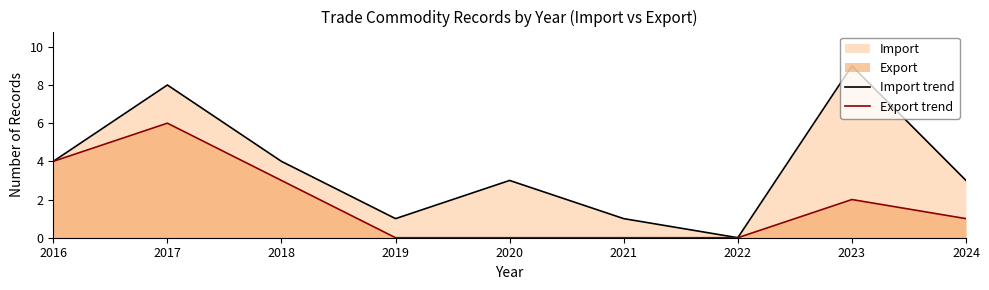

Where does the Export trend series first go above 1?

2016